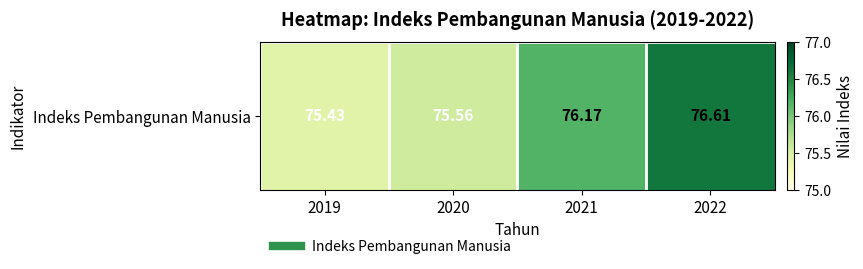

Rank the categories by value from lowest to highest.

2019, 2020, 2021, 2022